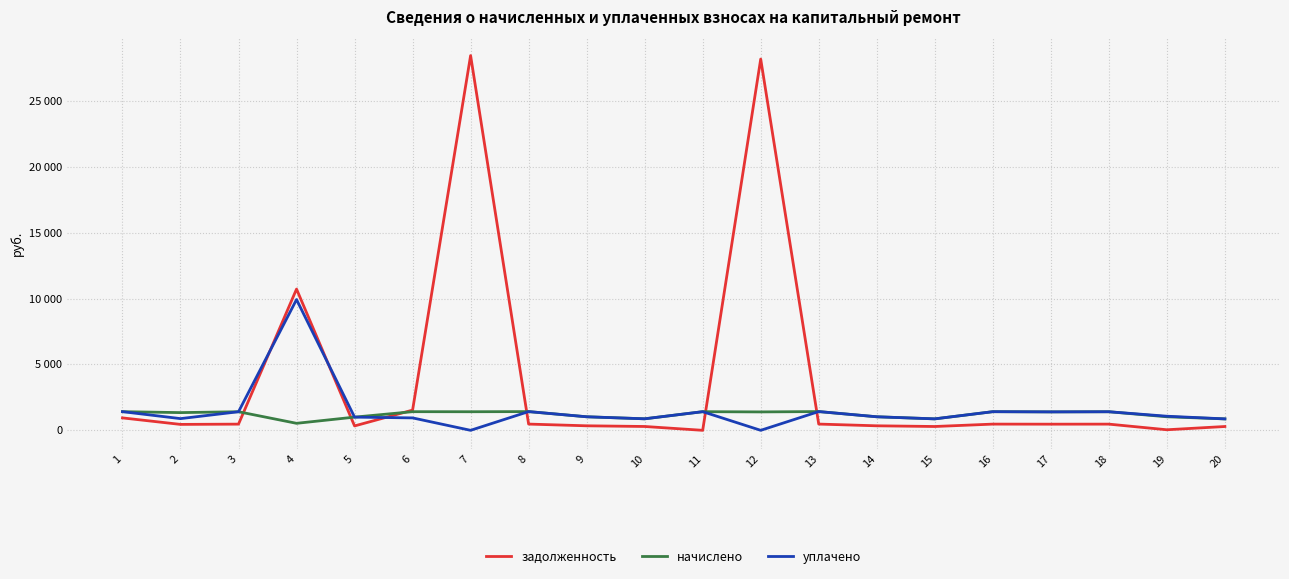

What are all the series names shown in the legend?

задолженность, начислено, уплачено